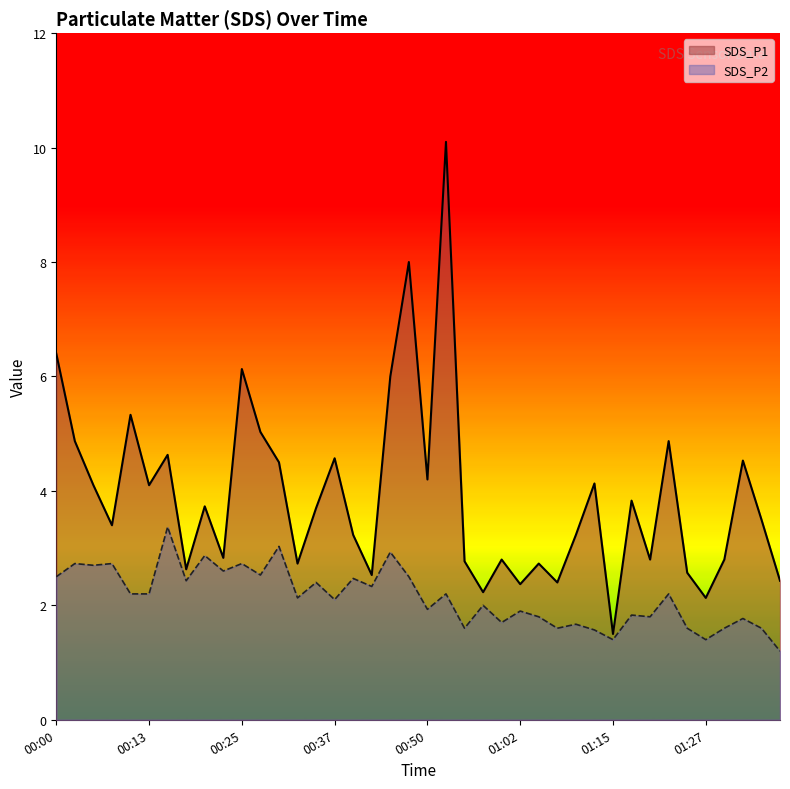

The SDS_P2 series shows 1.4 at 01:27. True or false?

True